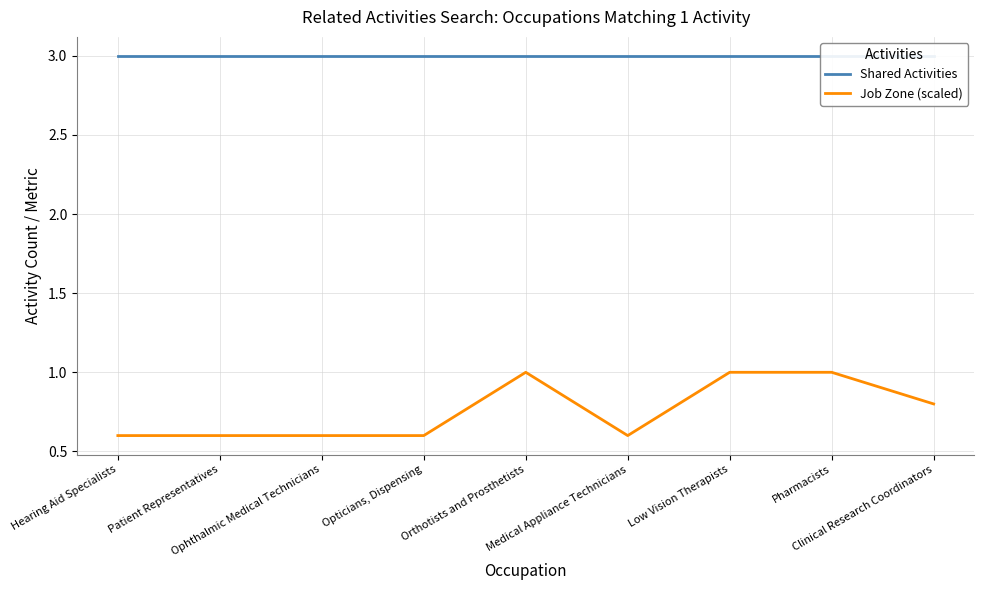

What is the total value across all series at Pharmacists?

4.0